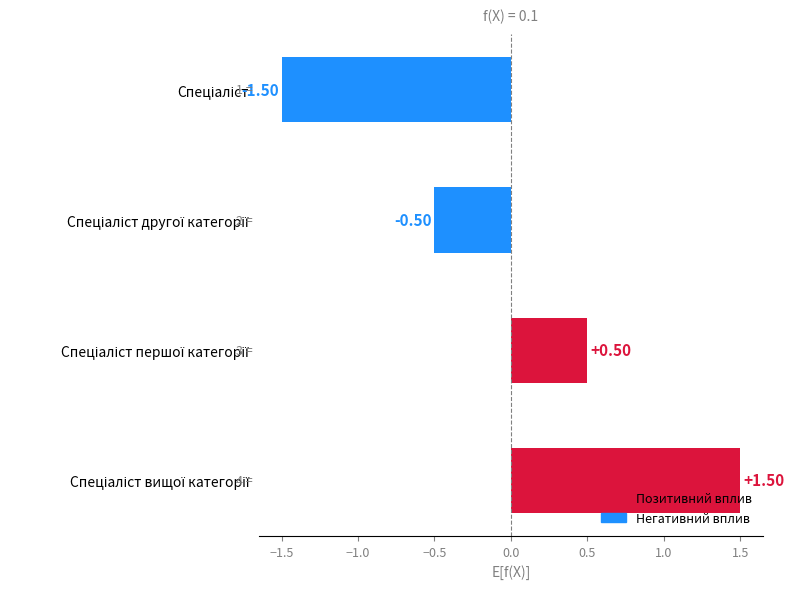

How many values are below 0?

2